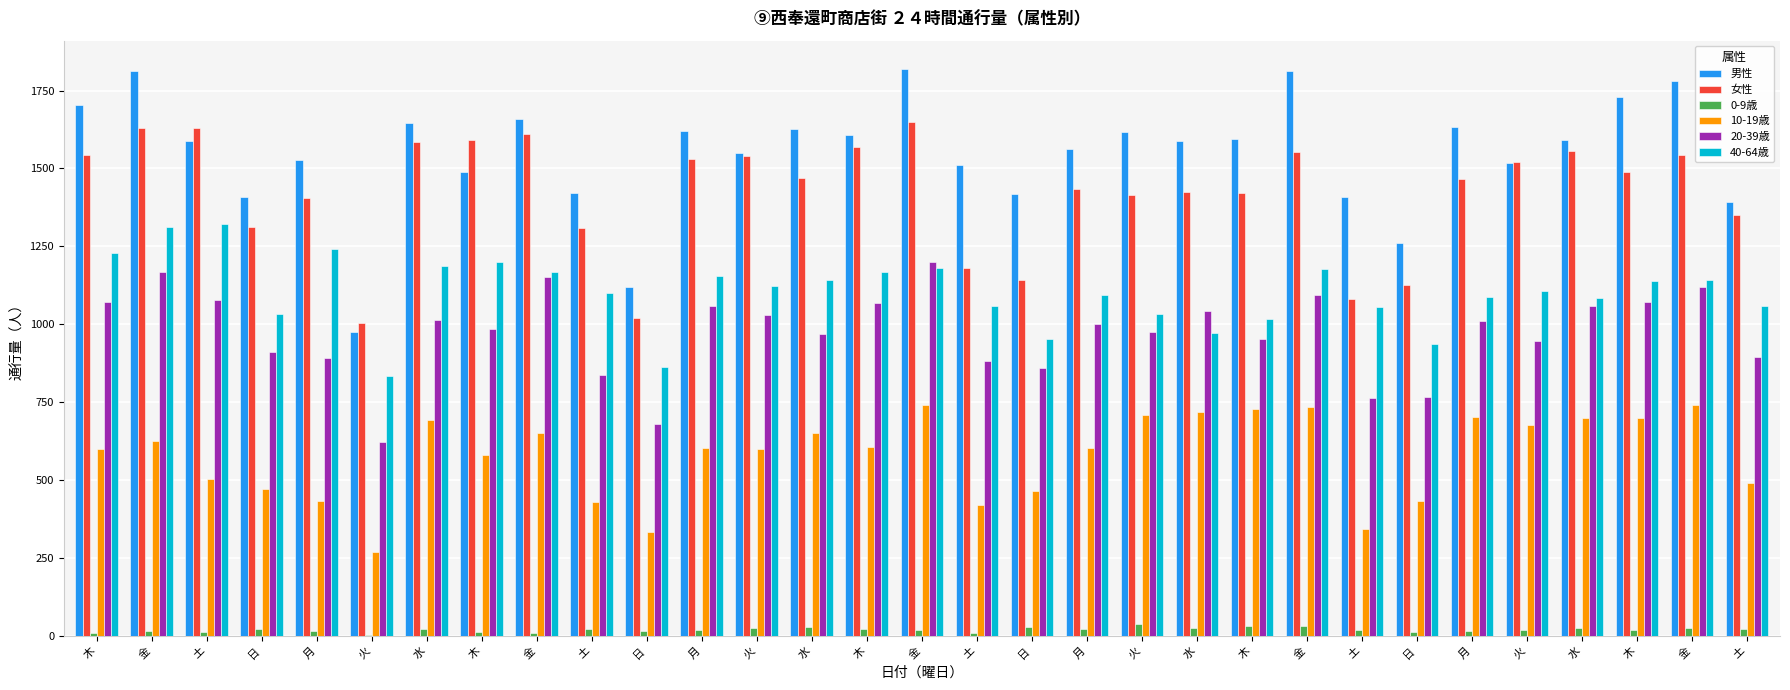

What is the difference between the 男性 values at 日 and 月?

301